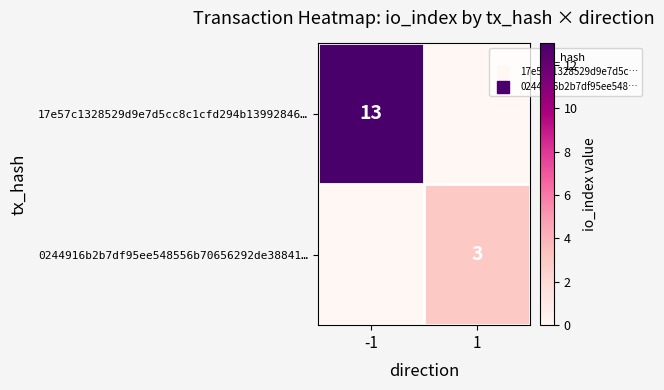

Is the value of 17e57c1328529d9e7d5cc8c1cfd294b13992846… at 1 greater than the value of 0244916b2b7df95ee548556b70656292de38841… at -1?

No